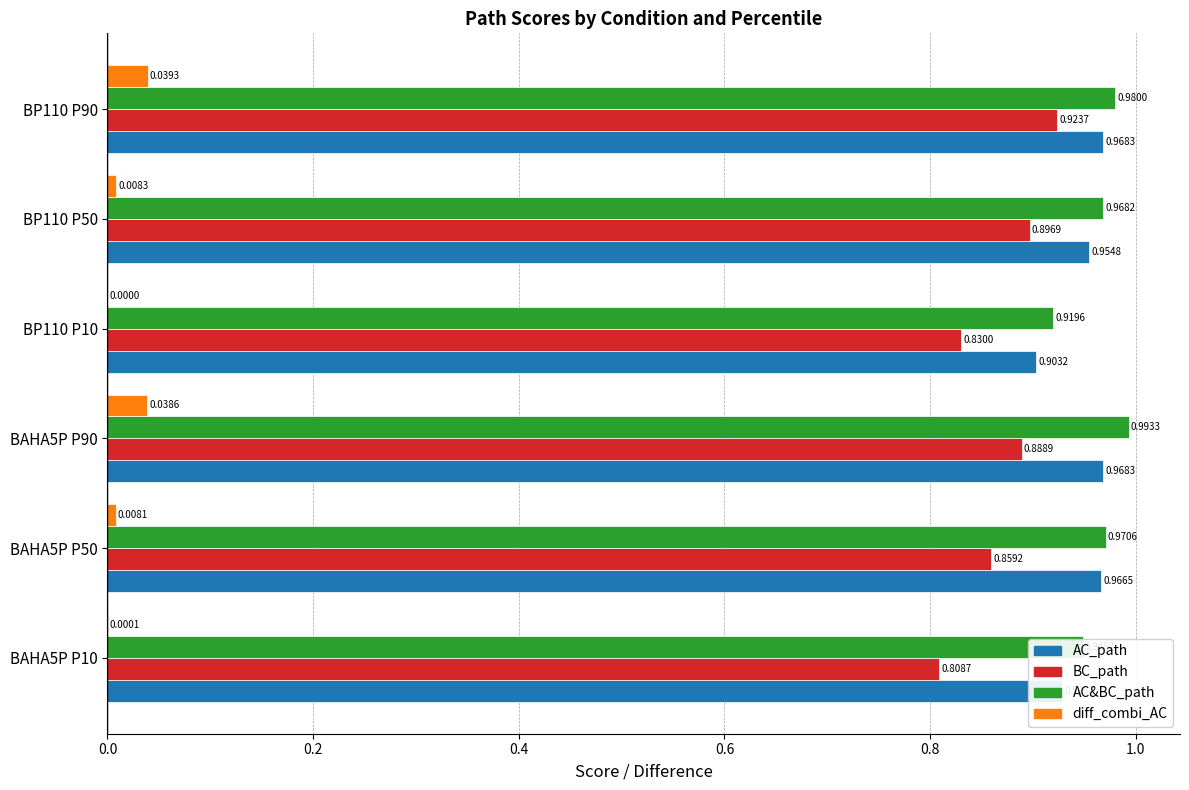

What is the sum of the AC&BC_path values at BAHA5P P10 and BP110 P90?

1.9